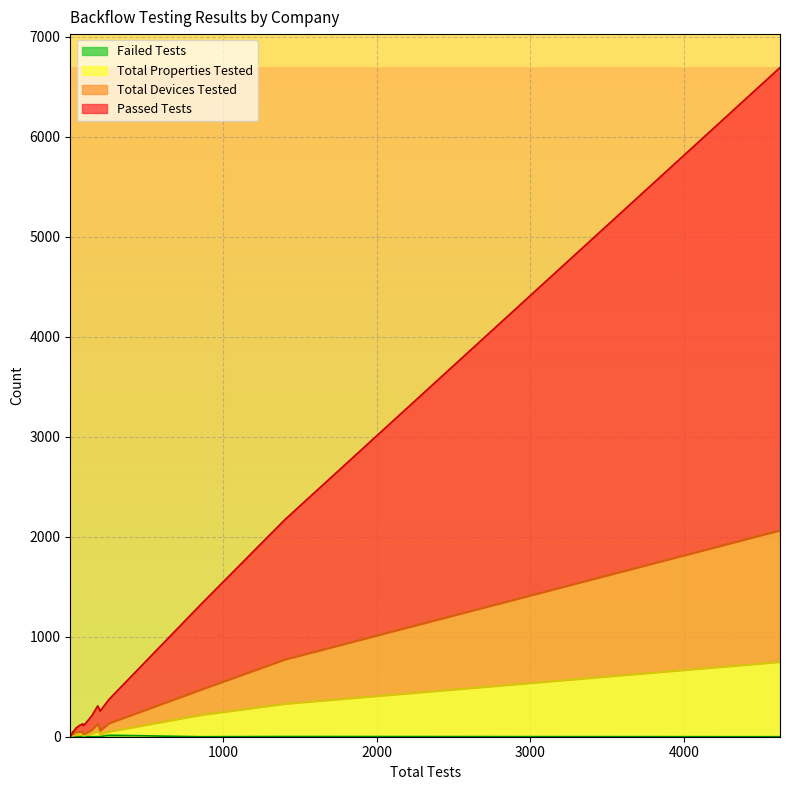

What are all the series names shown in the legend?

Passed Tests, Total Devices Tested, Total Properties Tested, Failed Tests